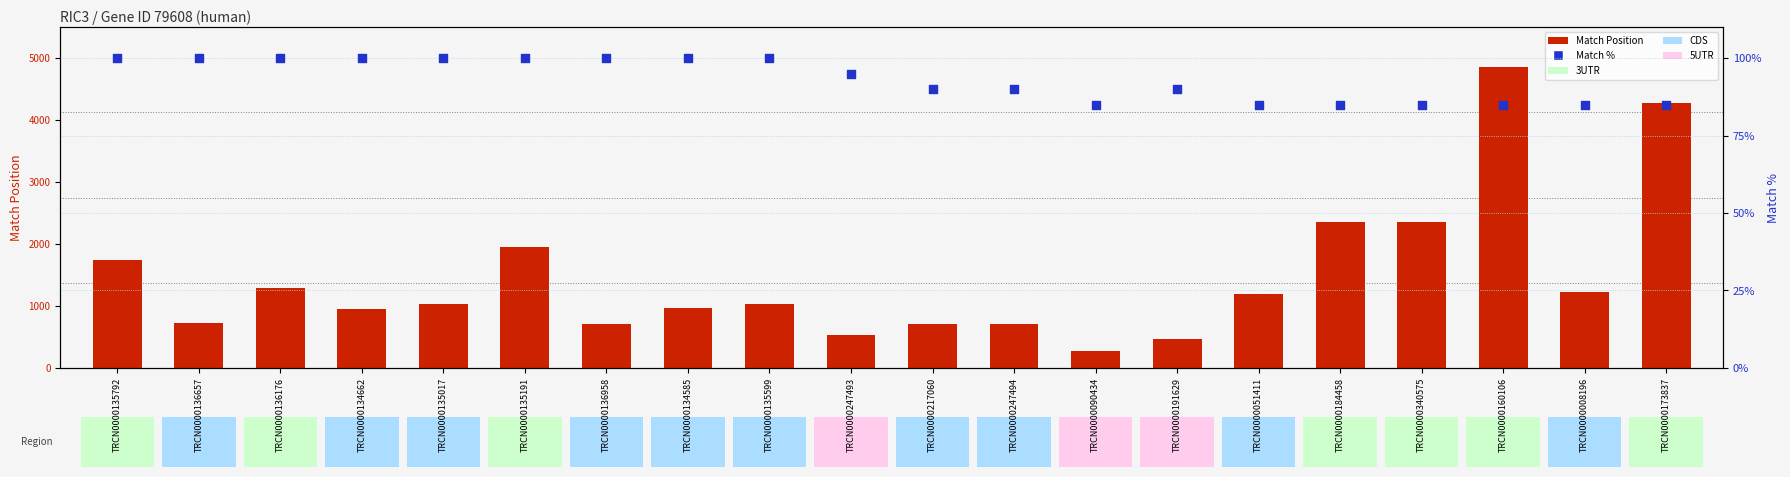

Which series has the widest spread of Y values?

Match Position